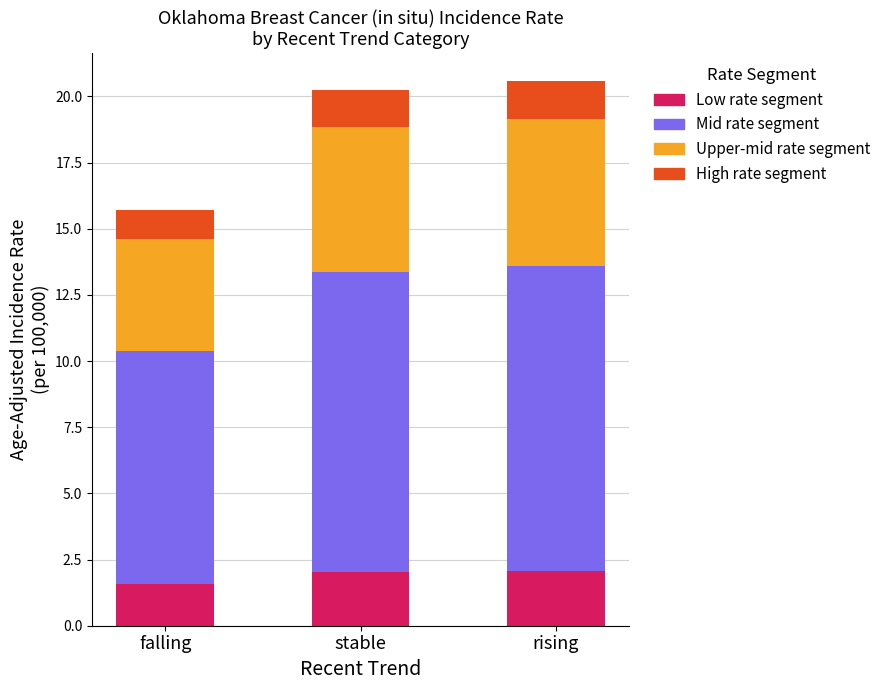

What is the maximum value for Low rate segment?

2.1